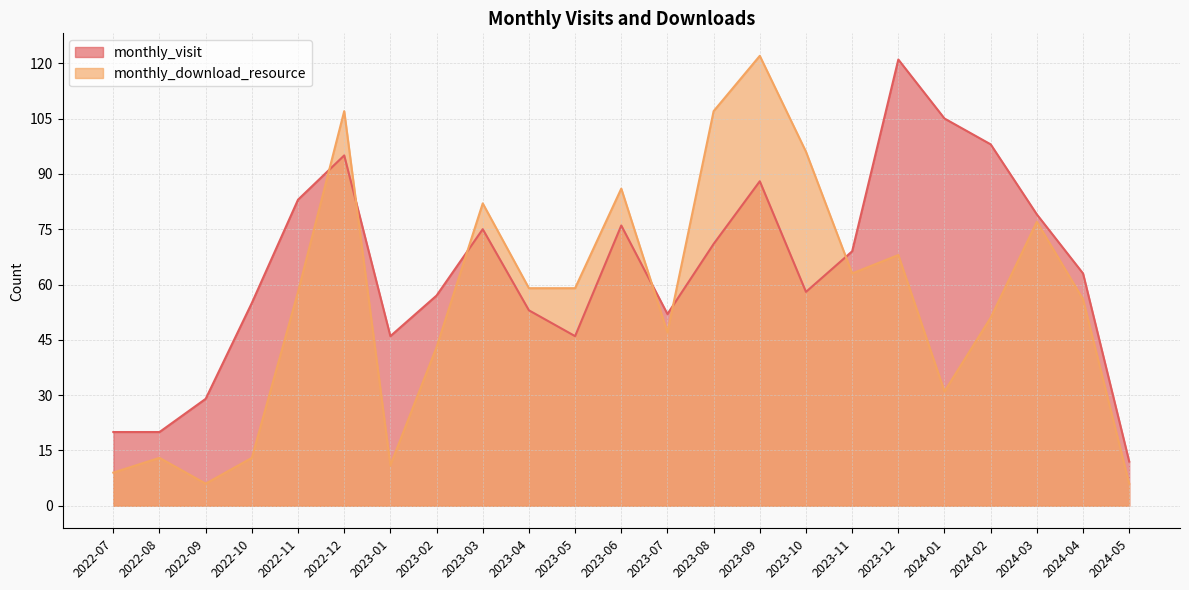

What position from the right is 2022-12?

18